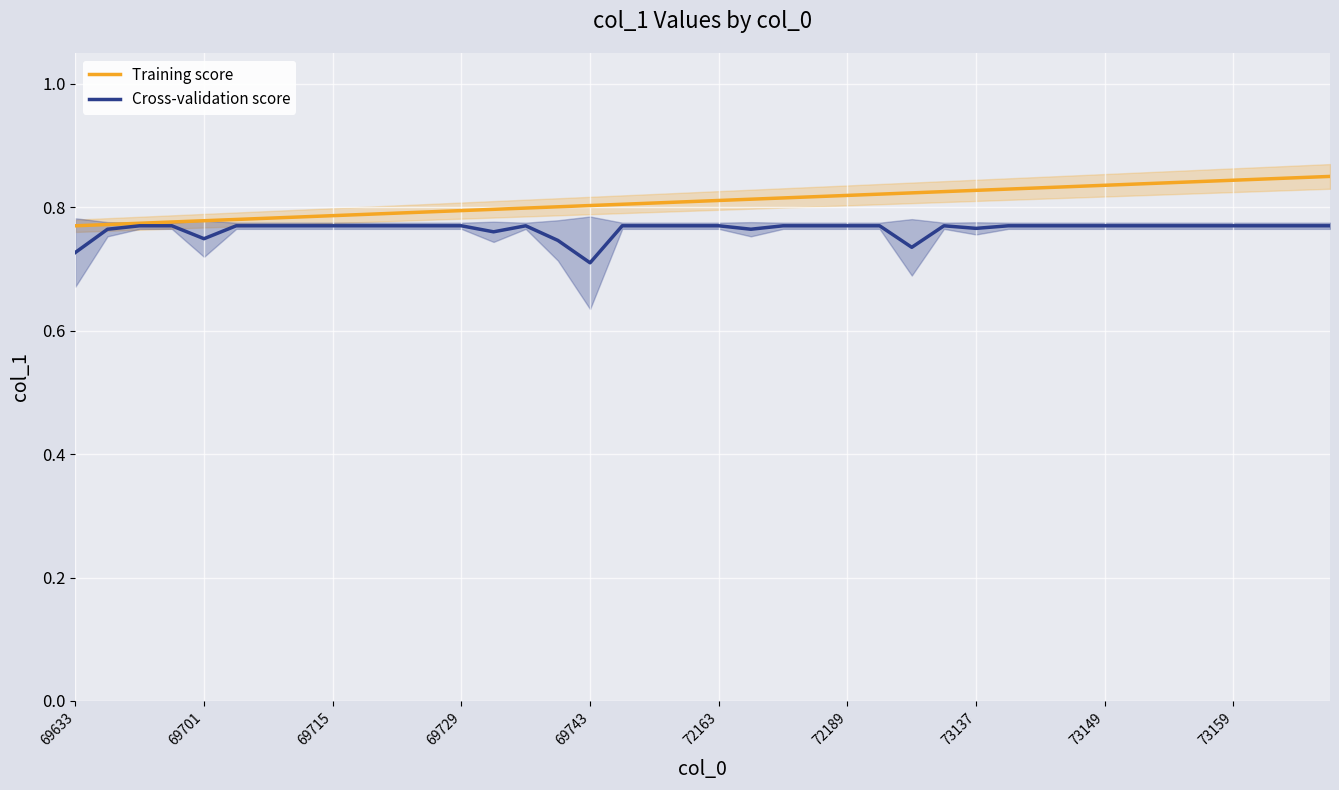

True or false: Cross-validation score and Training score intersect in this chart.

False